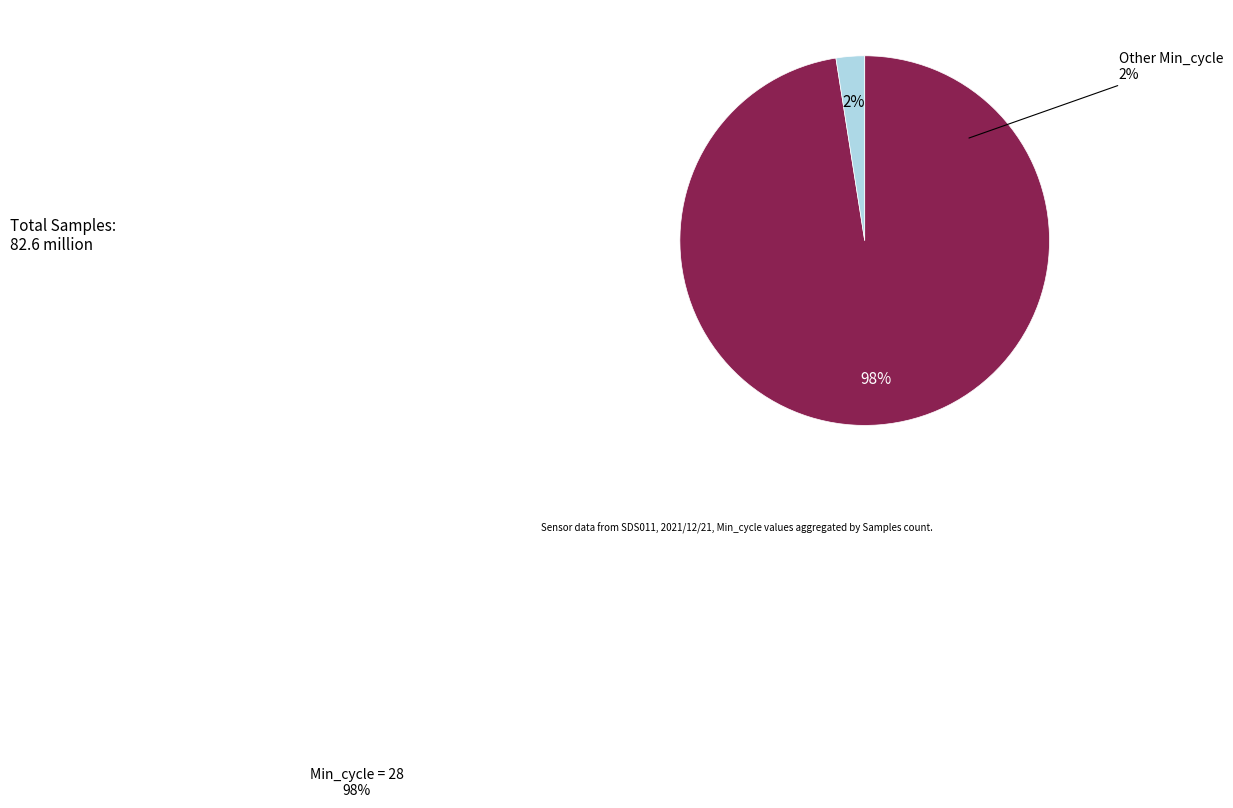

Is there a majority slice in this chart?

Yes